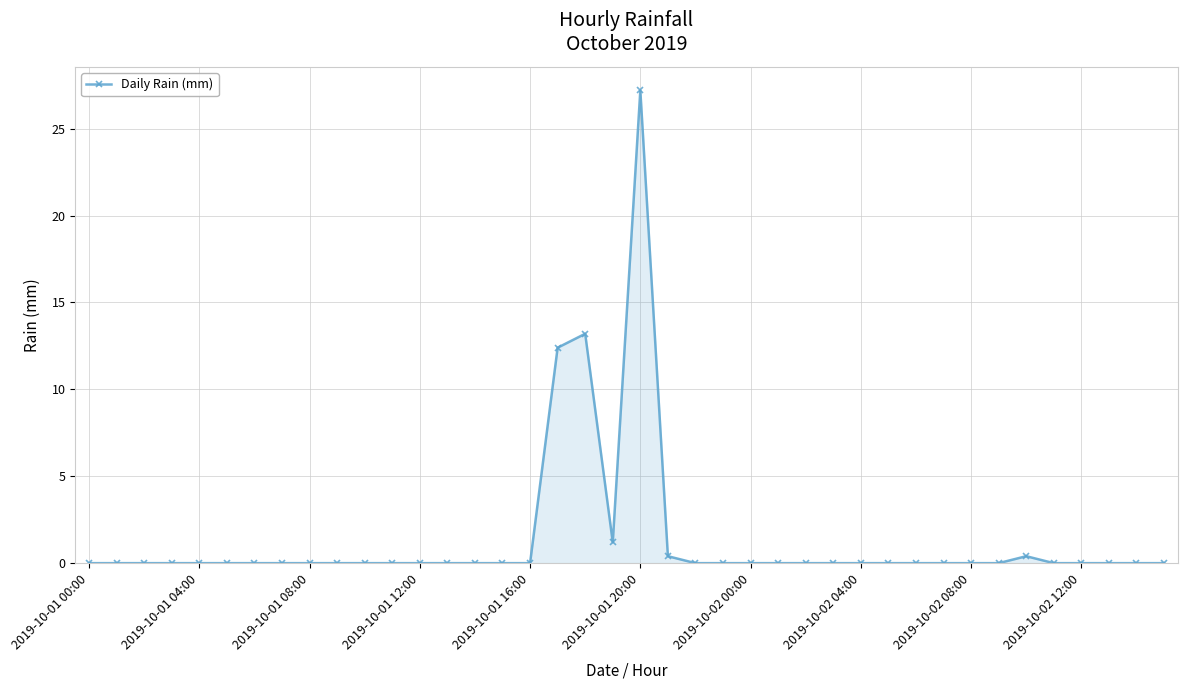

True or false: the data has more than 0 interior local peaks.

True